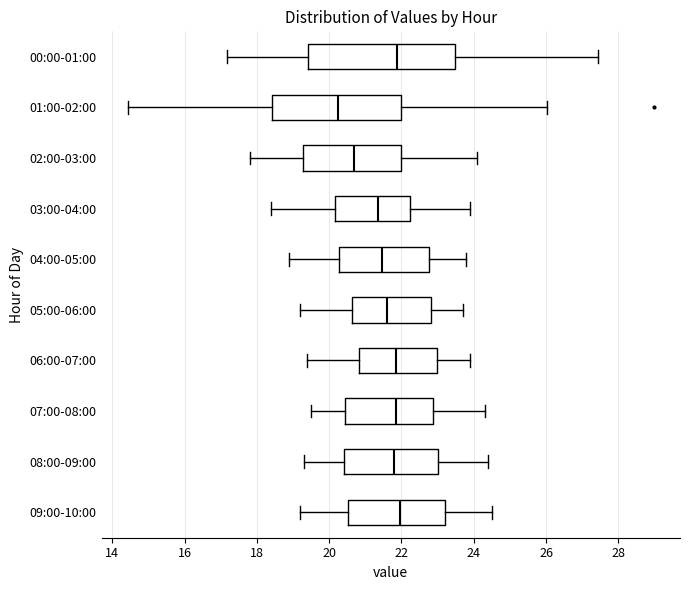

Comparing the boxes themselves (not the whiskers), which one is the widest?

00:00-01:00